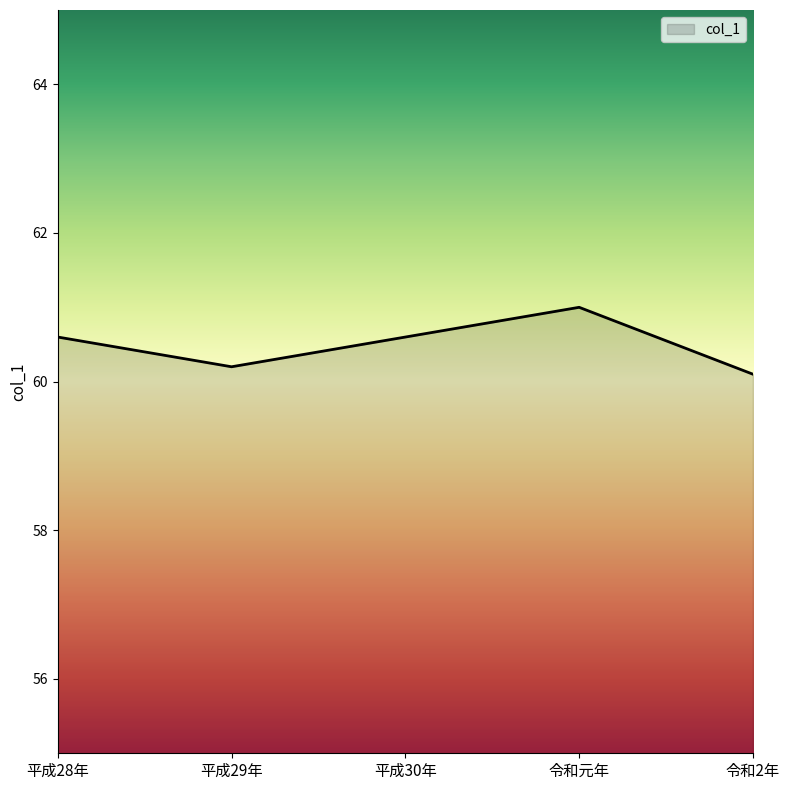

What is the average value?

60.5